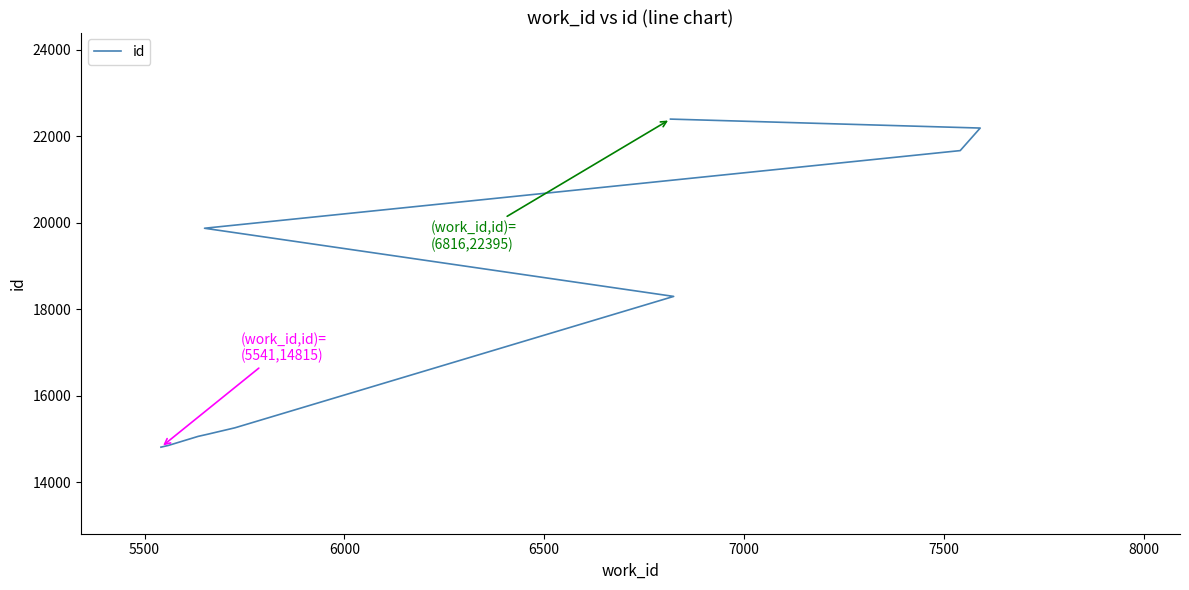

Count the number of categories in the chart.

10